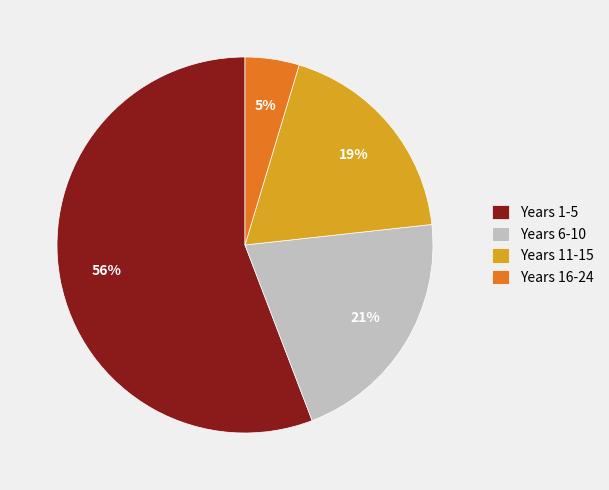

To the nearest percent, what portion does Years 16-24 represent?

5%